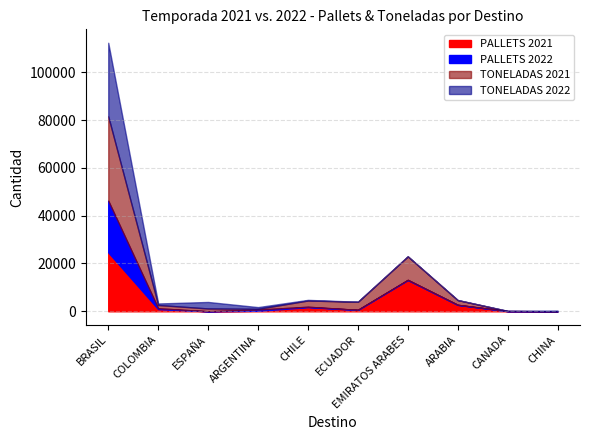

True or false: PALLETS 2021 has a value of 0 at ESPAÑA.

True